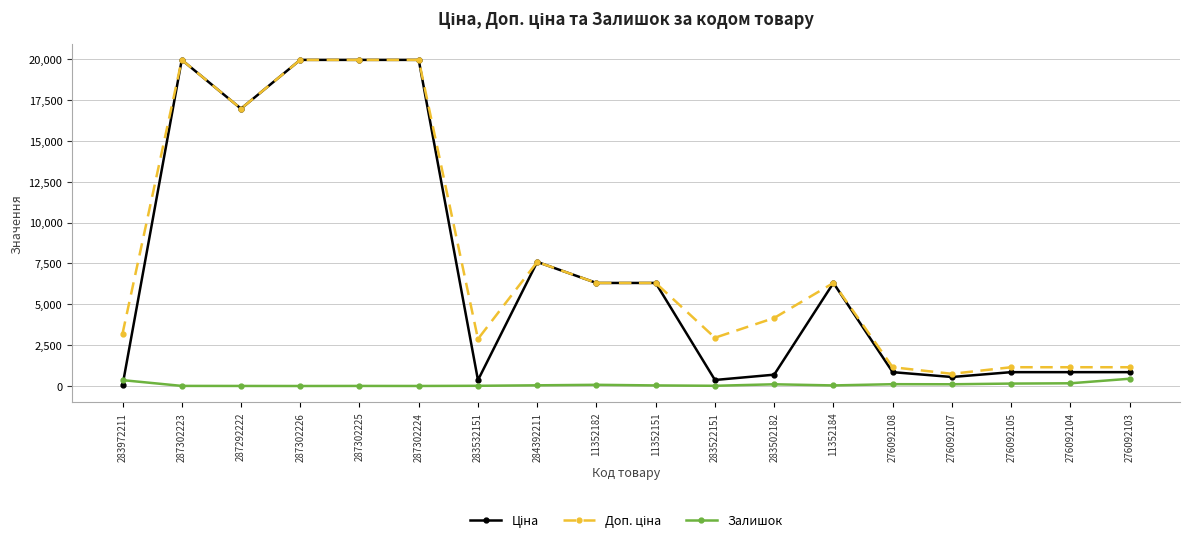

Is it true that Залишок equals 14.0 at 283522151?

True